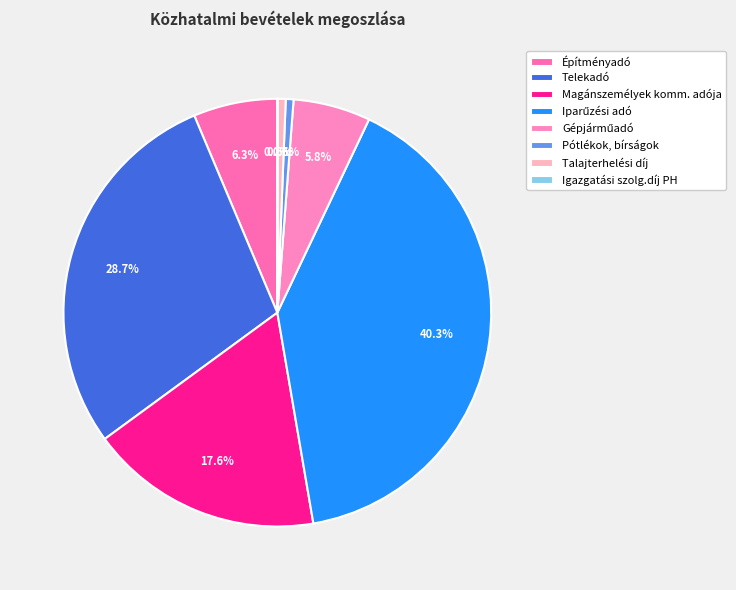

Combined, what portion of the pie is Iparűzési adó and Építményadó?

46.6%